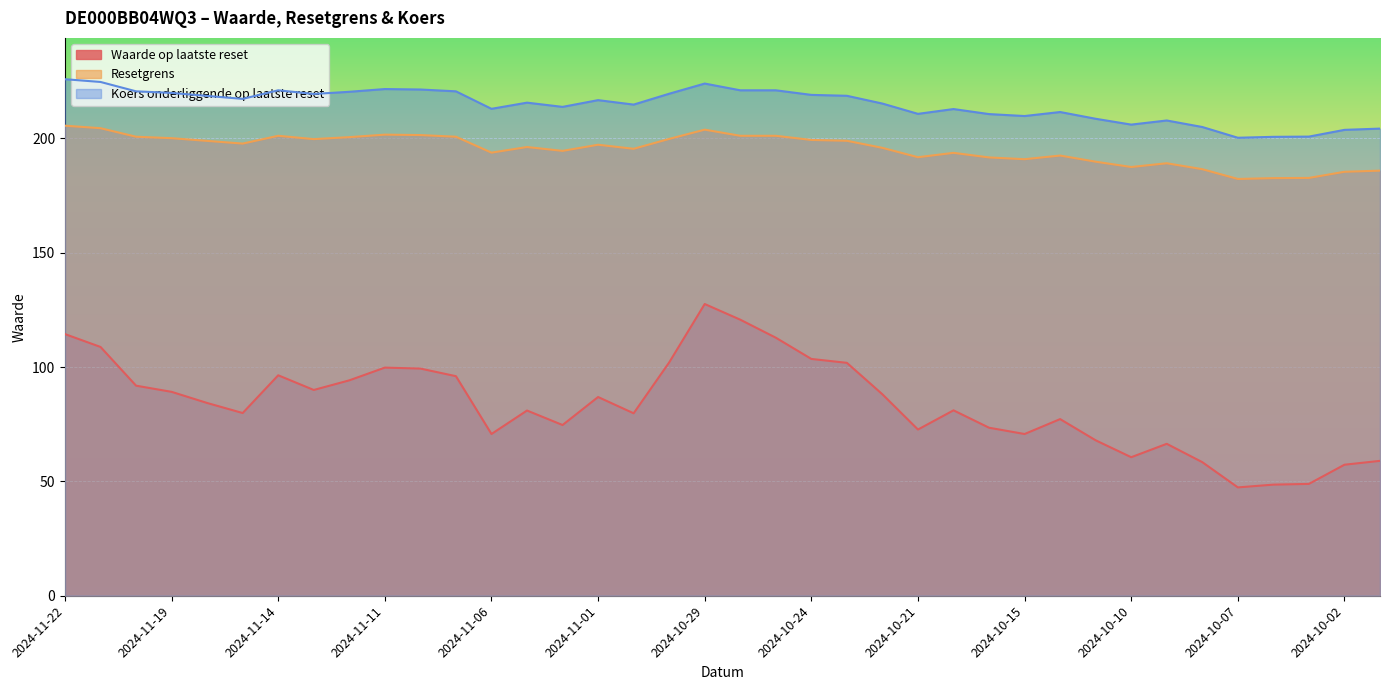

Rank the categories by Koers onderliggende op laatste reset value from highest to lowest.

2024-11-22, 2024-11-21, 2024-10-29, 2024-11-11, 2024-11-08, 2024-11-14, 2024-10-28, 2024-10-25, 2024-11-20, 2024-11-07, 2024-11-12, 2024-11-19, 2024-10-30, 2024-11-13, 2024-10-24, 2024-10-23, 2024-11-18, 2024-11-15, 2024-11-01, 2024-11-05, 2024-10-22, 2024-10-31, 2024-11-04, 2024-11-06, 2024-10-18, 2024-10-14, 2024-10-21, 2024-10-16, 2024-10-15, 2024-10-11, 2024-10-09, 2024-10-10, 2024-10-08, 2024-10-01, 2024-10-02, 2024-10-03, 2024-10-04, 2024-10-07